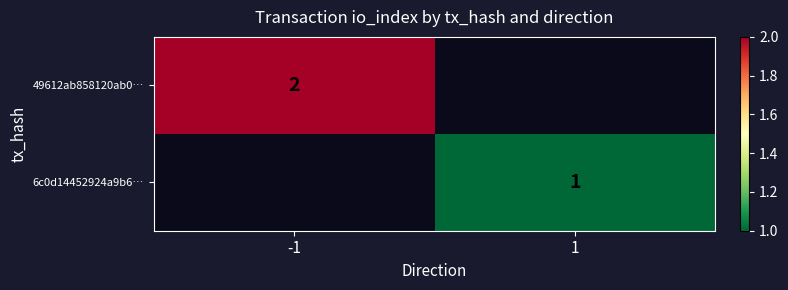

Is it true that 49612ab858120ab0… equals 2 at -1?

True